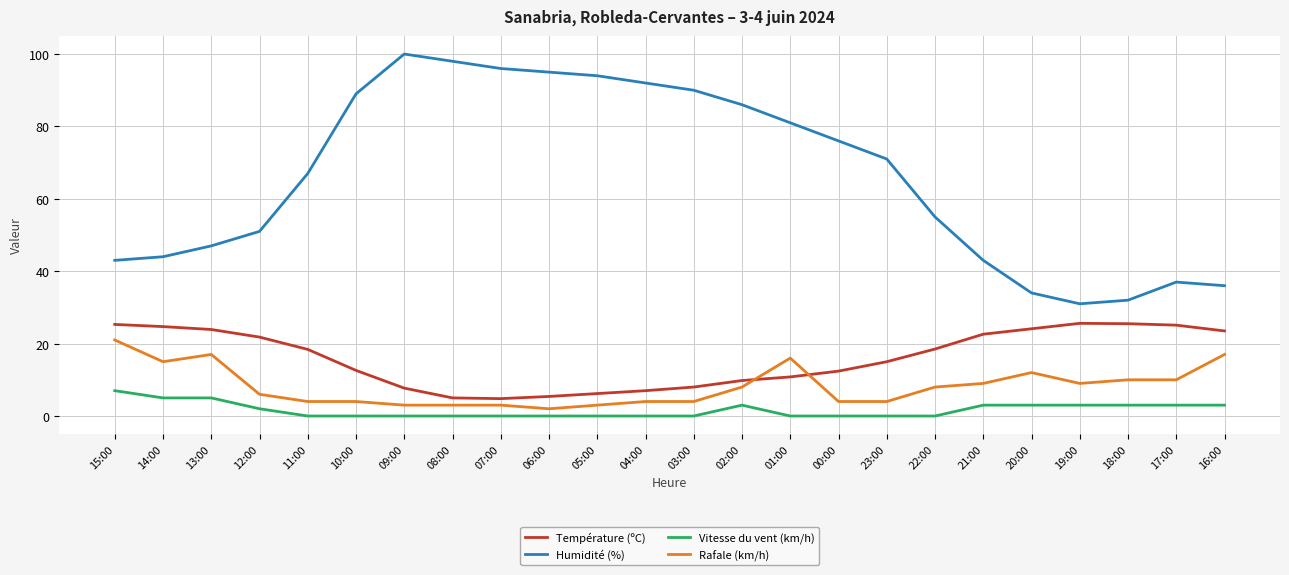

What is the sum of the Rafale (km/h) values at 10:00 and 01:00?

20.0